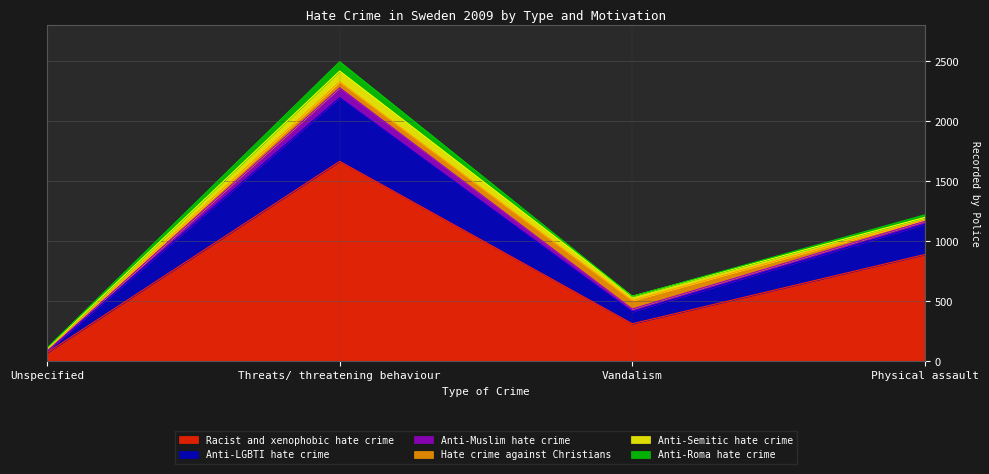

What is the difference between the Anti-LGBTI hate crime values at Vandalism and Threats/ threatening behaviour?

430